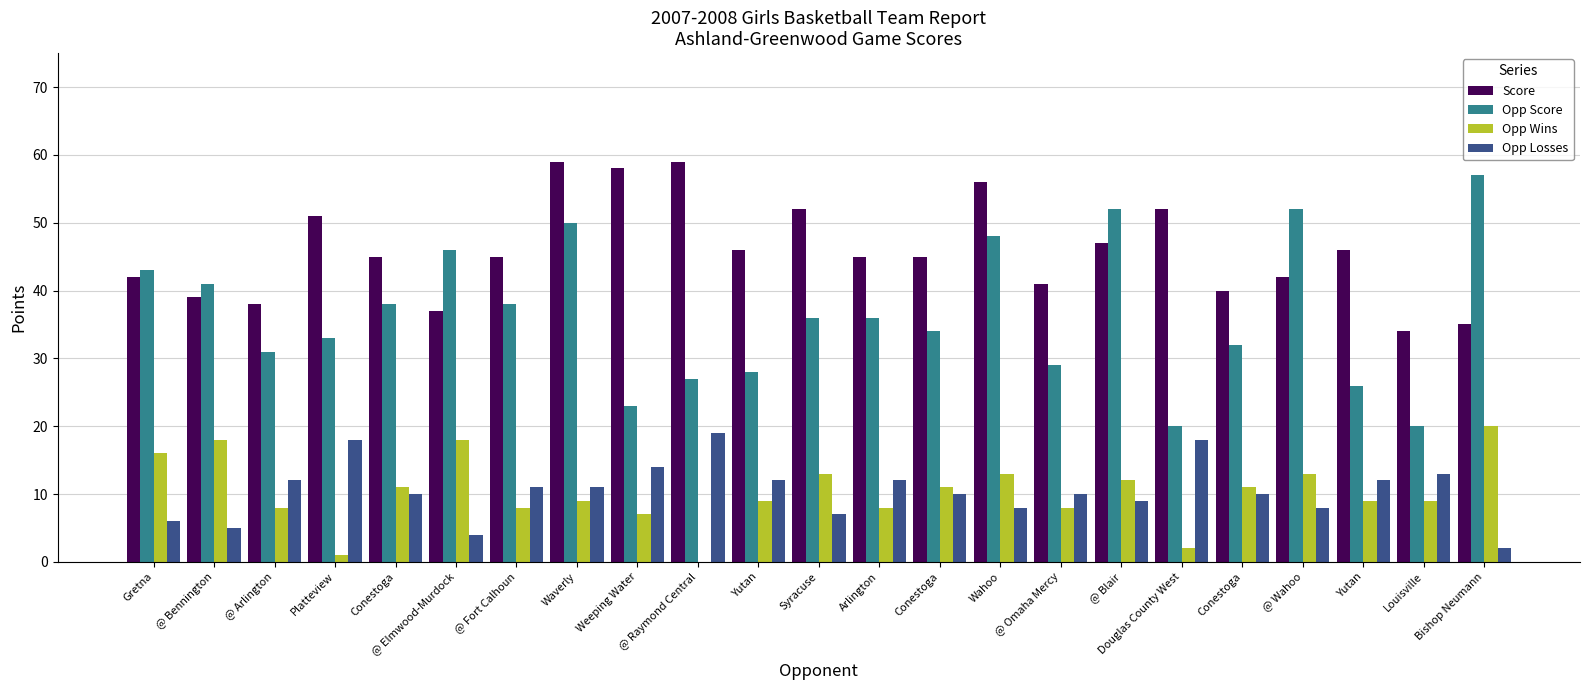

List the series in order of their peak value, lowest first.

Opp Losses, Opp Wins, Opp Score, Score